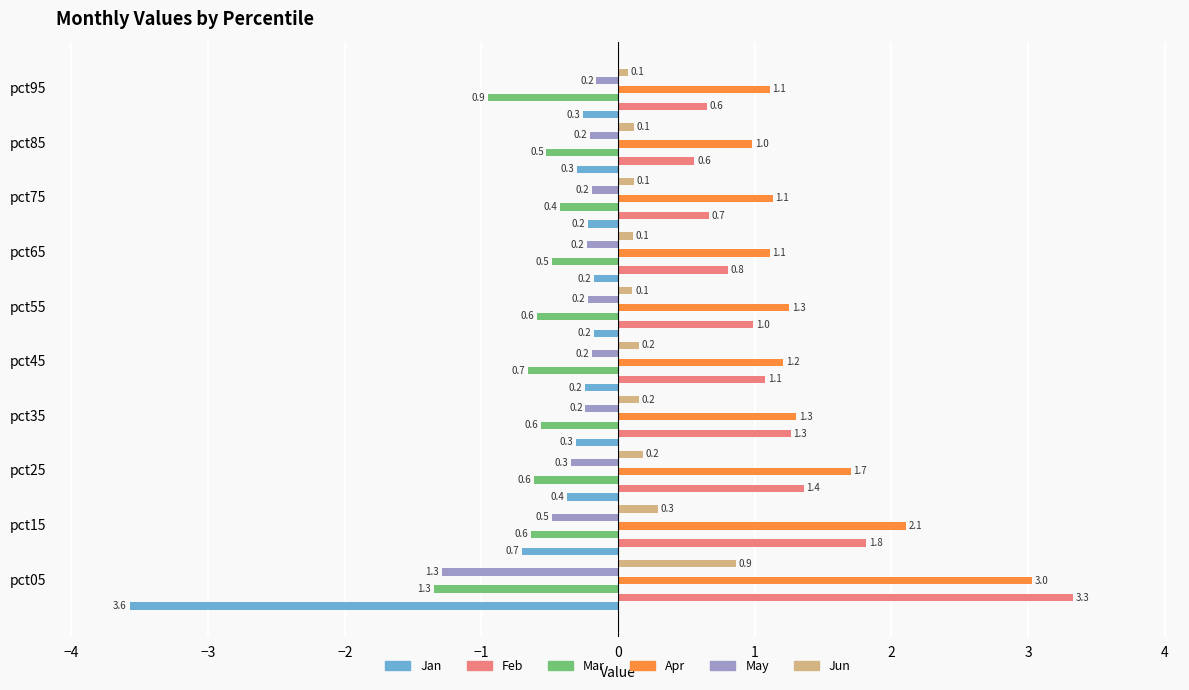

The value of Apr at pct95 is 1.1. True or false?

True